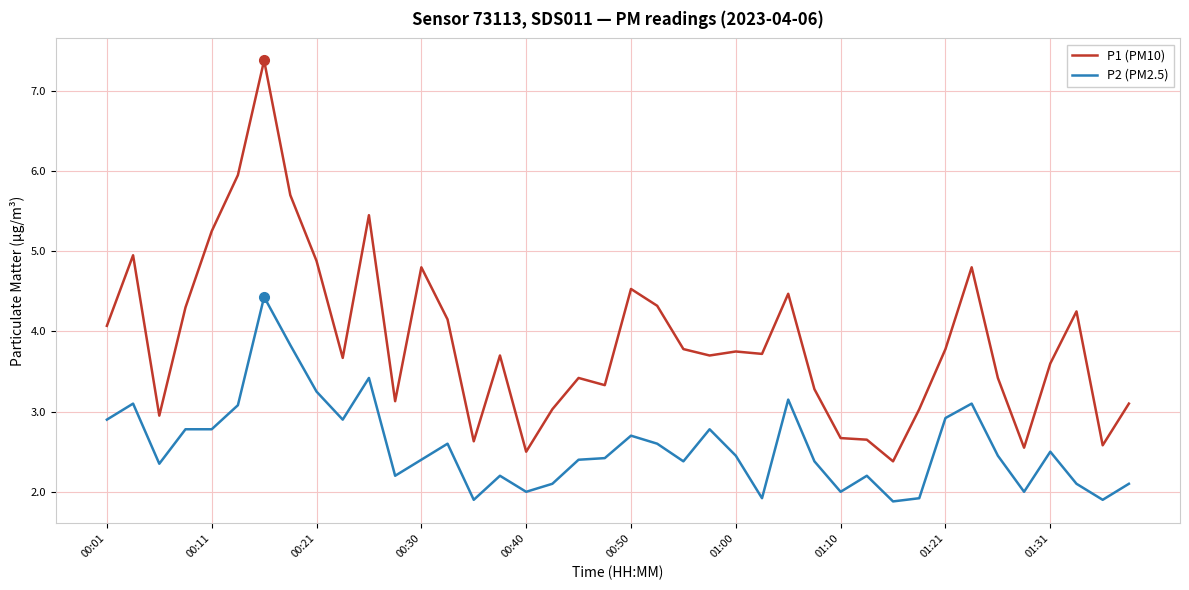

What is the highest value of the P1 (PM10) series?

7.4